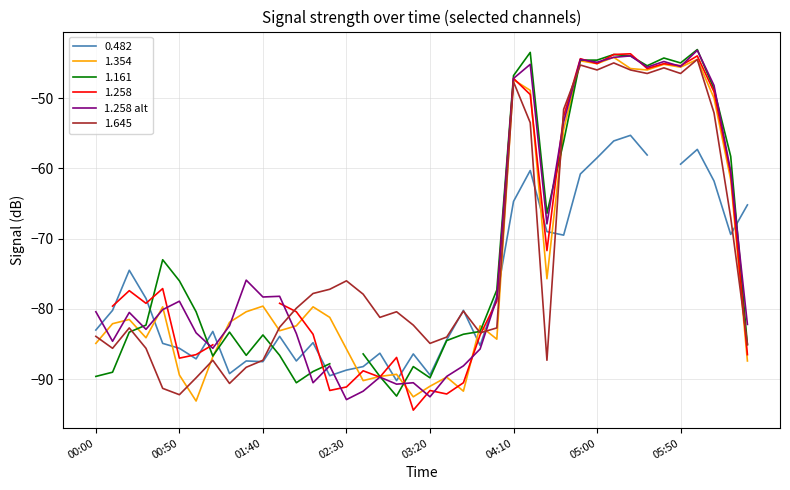

What is the value of the 36th point from the left?

-45.5